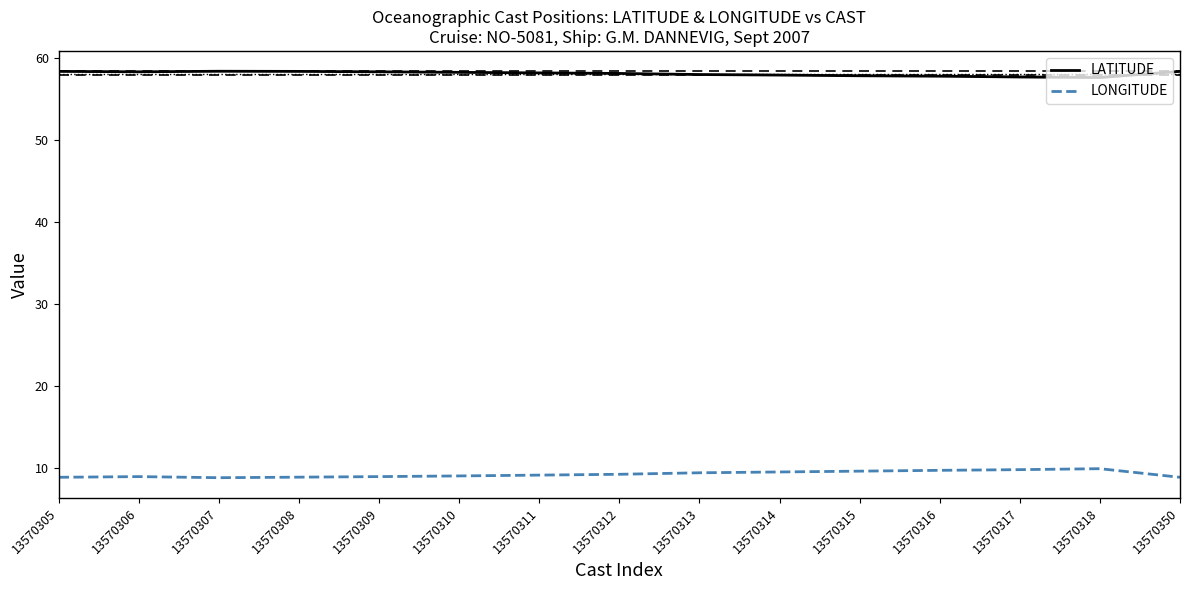

In LATITUDE, how many points are higher than both neighbors (excluding endpoints)?

1